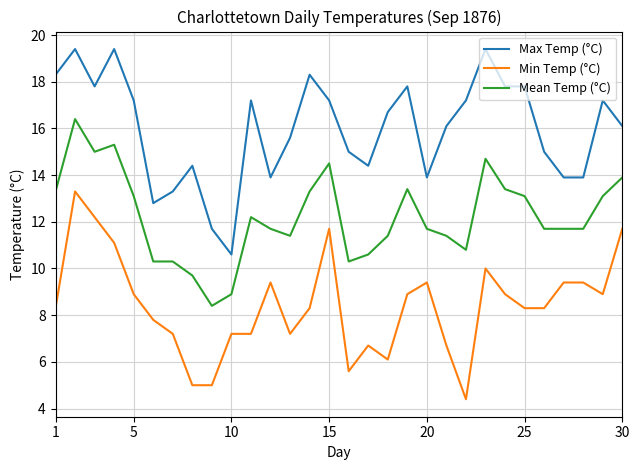

What is the average value of the Min Temp (°C) series?

8.4